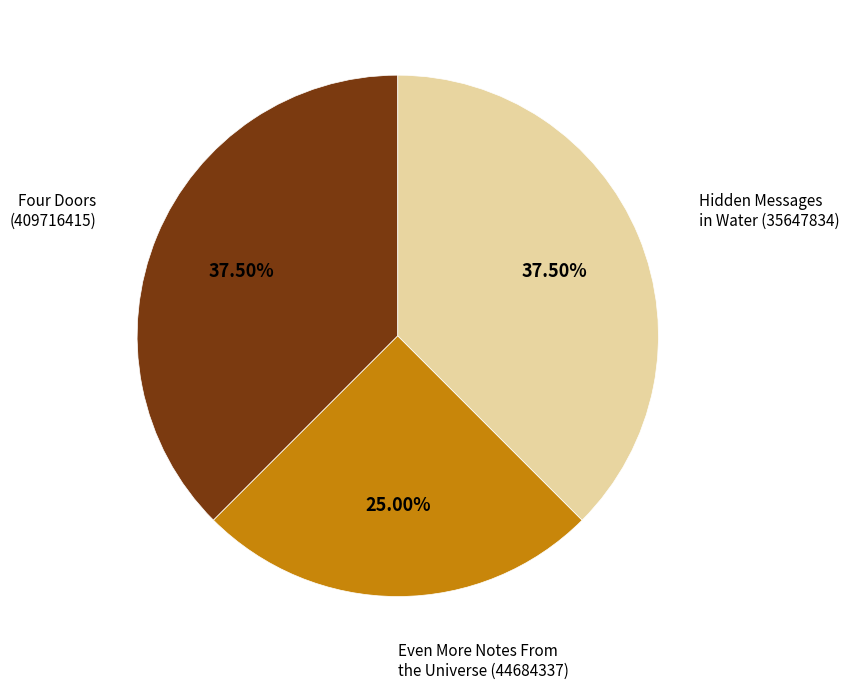

Does any single category account for the majority?

No